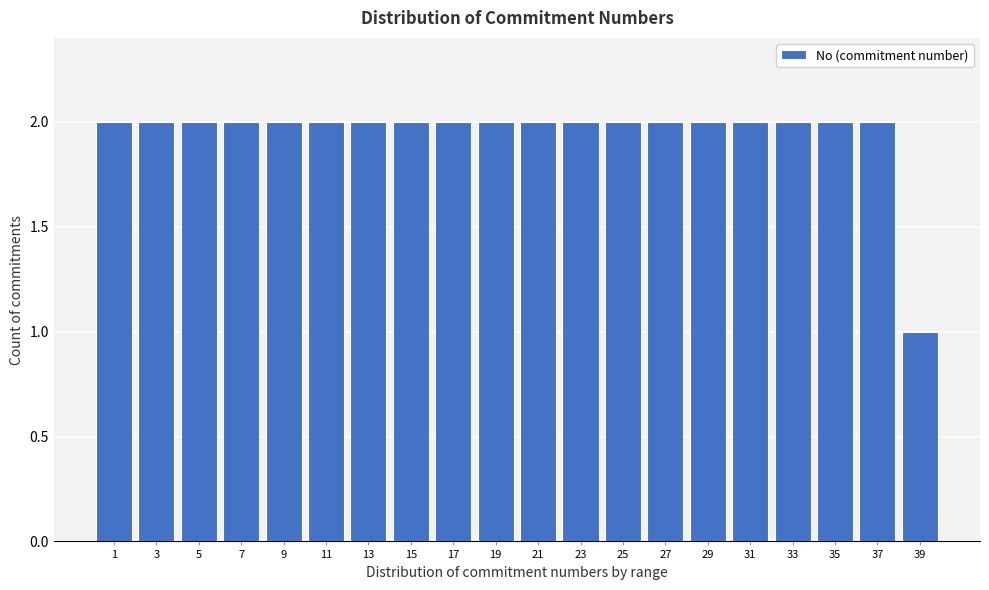

Reading left to right, transcribe all the data shown in this chart.

1=2	3=2	5=2	7=2	9=2	11=2	13=2	15=2	17=2	19=2	21=2	23=2	25=2	27=2	29=2	31=2	33=2	35=2	37=2	39=1